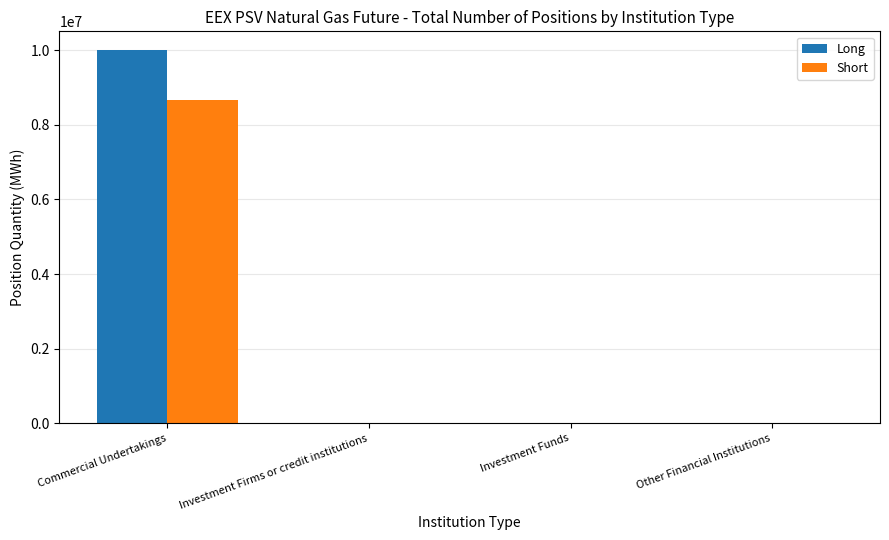

The Short series shows -4074038.3 at Other Financial Institutions. True or false?

False